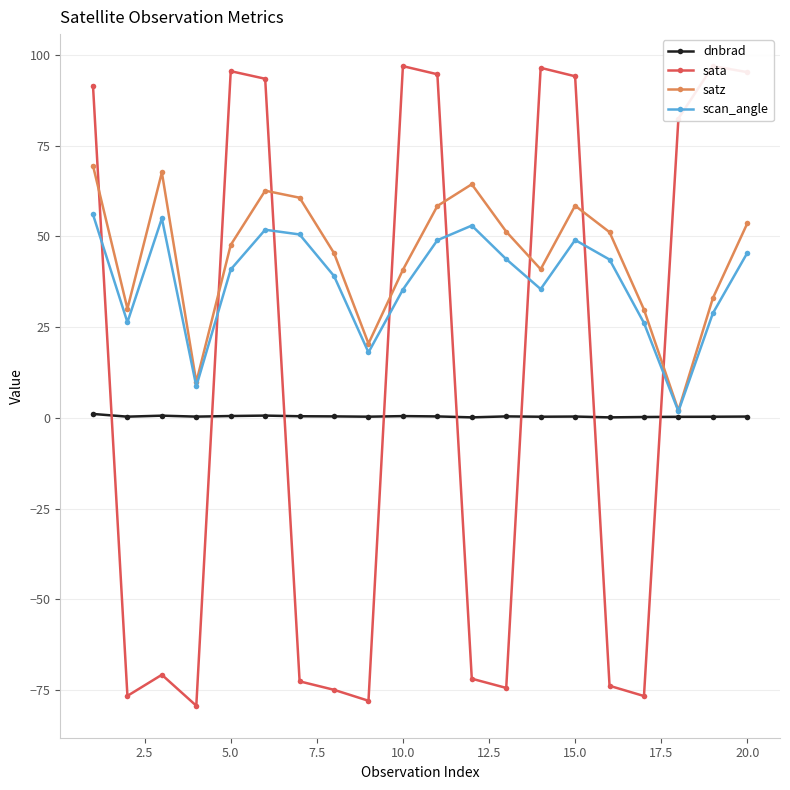

After their last crossing, which series has the higher values: satz or sata?

sata